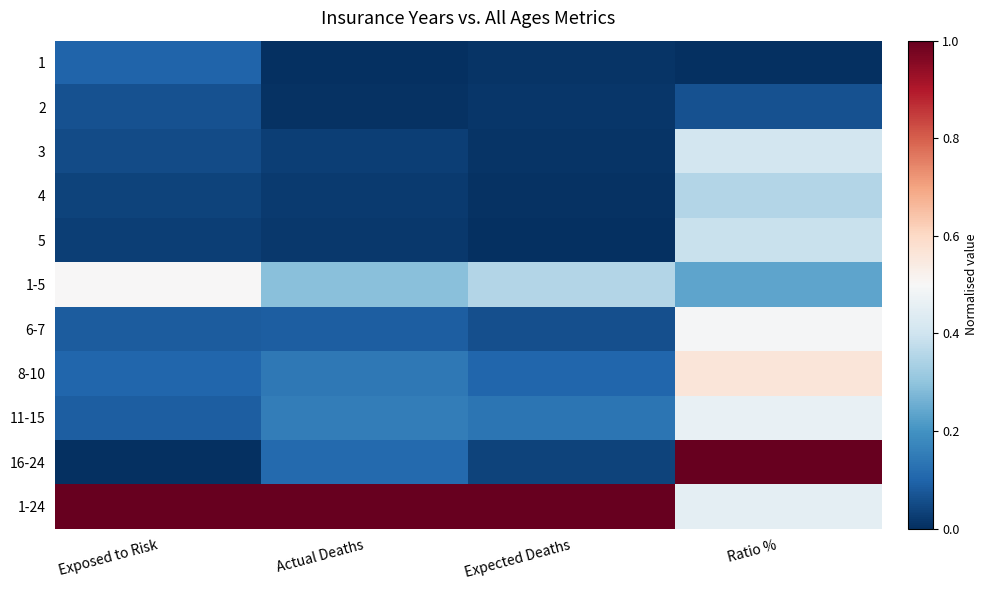

Rank the series by their maximum value, from lowest to highest.

2, 1, 4, 5, 3, 11-15, 6-7, 1-5, 8-10, 16-24, 1-24